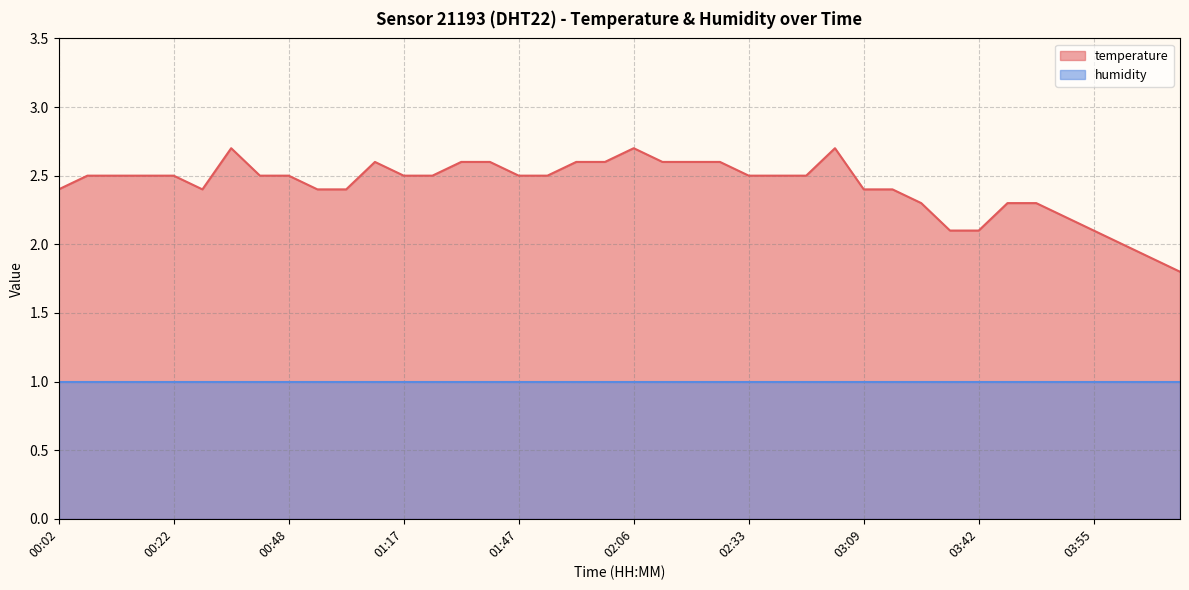

Reading left to right, what are all the values shown in this chart?

2.4	2.5	2.5	2.5	2.5	2.4	2.7	2.5	2.5	2.4	2.4	2.6	2.5	2.5	2.6	2.6	2.5	2.5	2.6	2.6	2.7	2.6	2.6	2.6	2.5	2.5	2.5	2.7	2.4	2.4	2.3	2.1	2.1	2.3	2.3	2.2	2.1	2.0	1.9	1.8